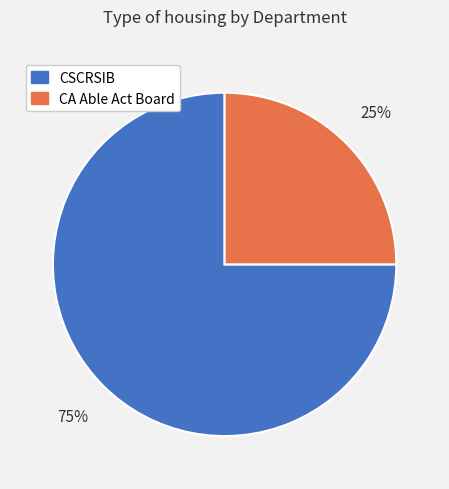

What percentage is the CA Able Act Board slice, to the nearest percent?

25%